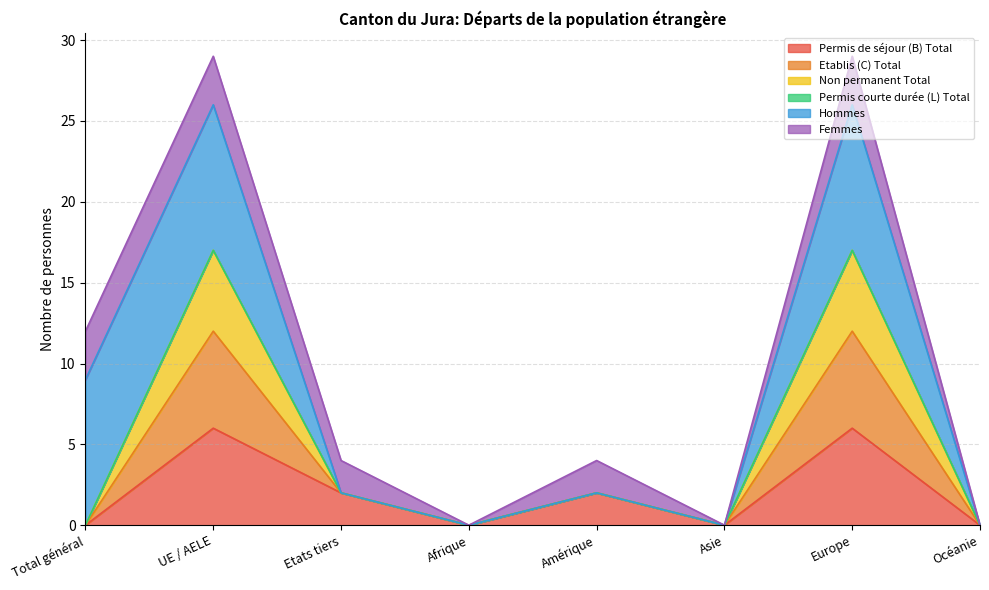

At which category does Etablis (C) Total reach its first local peak?

UE / AELE